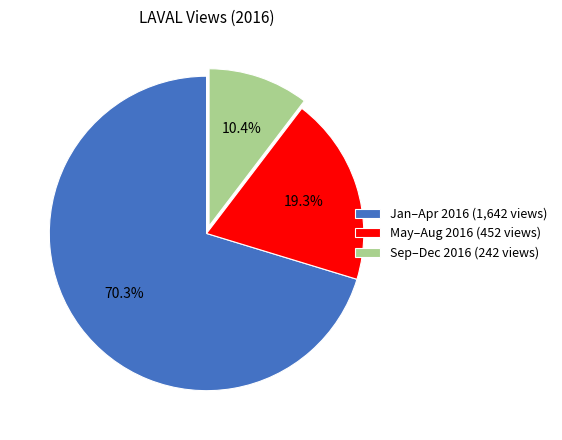

Which slice is the smallest?

Sep–Dec 2016 (242 views)